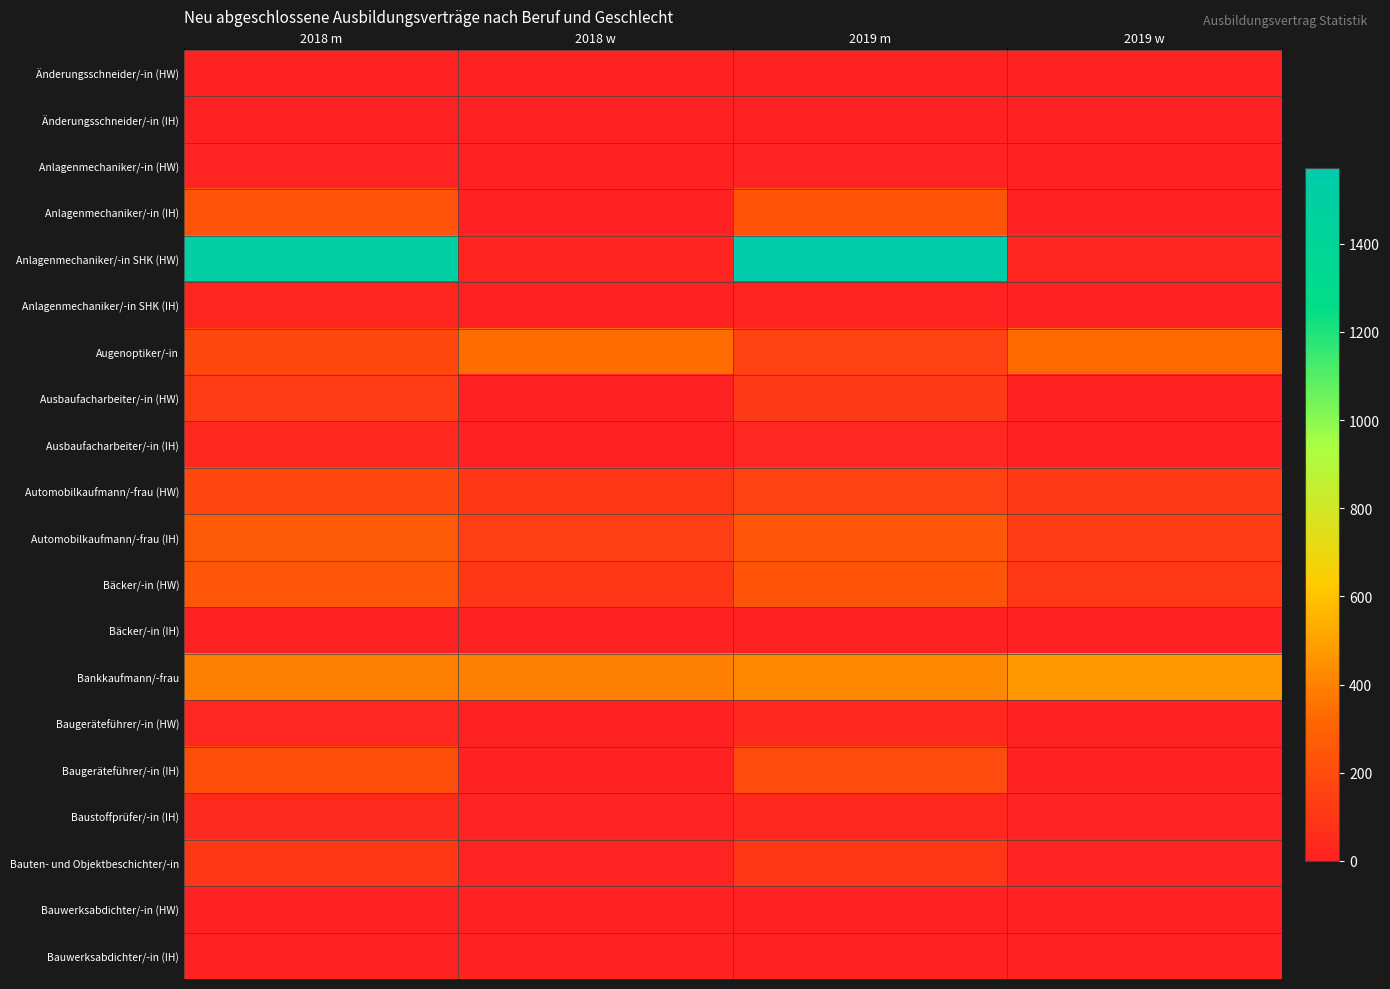

Which category has the highest value across all series?

2019 m